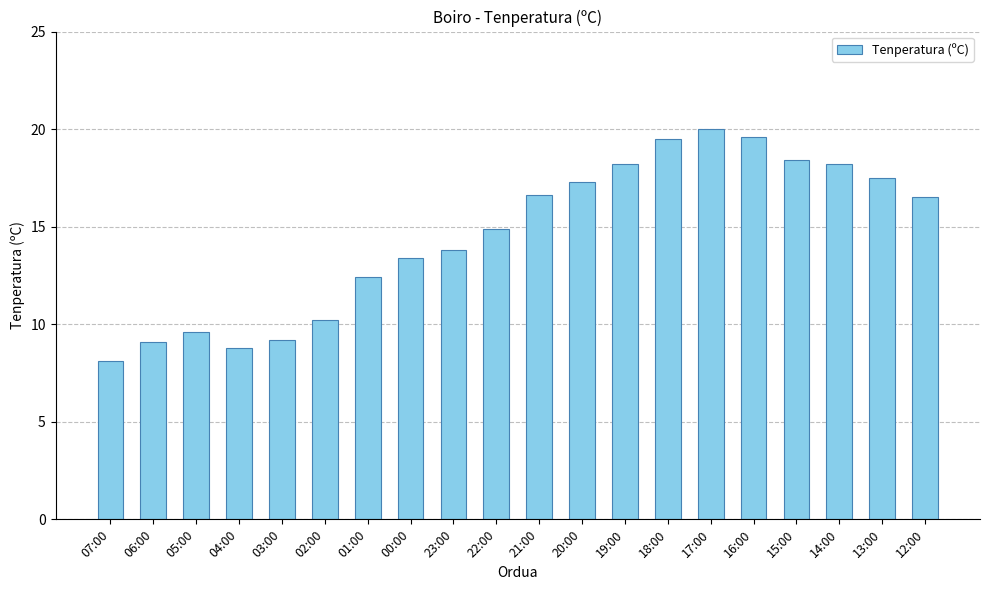

What is the difference between the maximum and second lowest values?

11.2